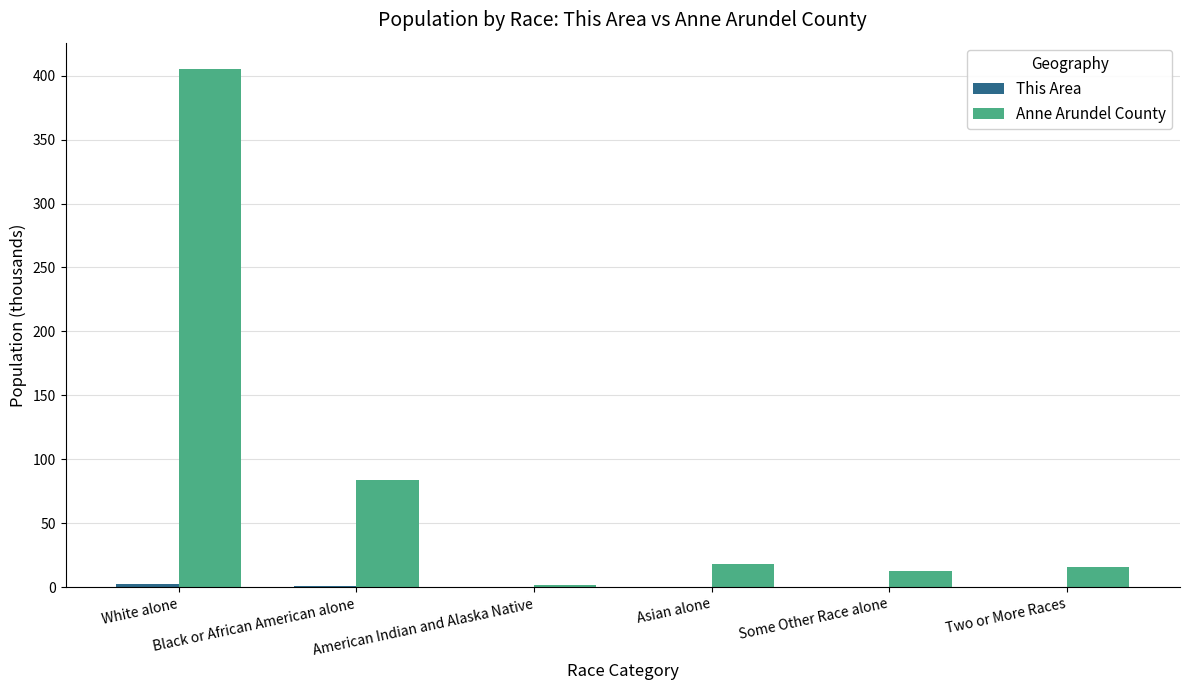

What is the sum of all Anne Arundel County values?

537.2